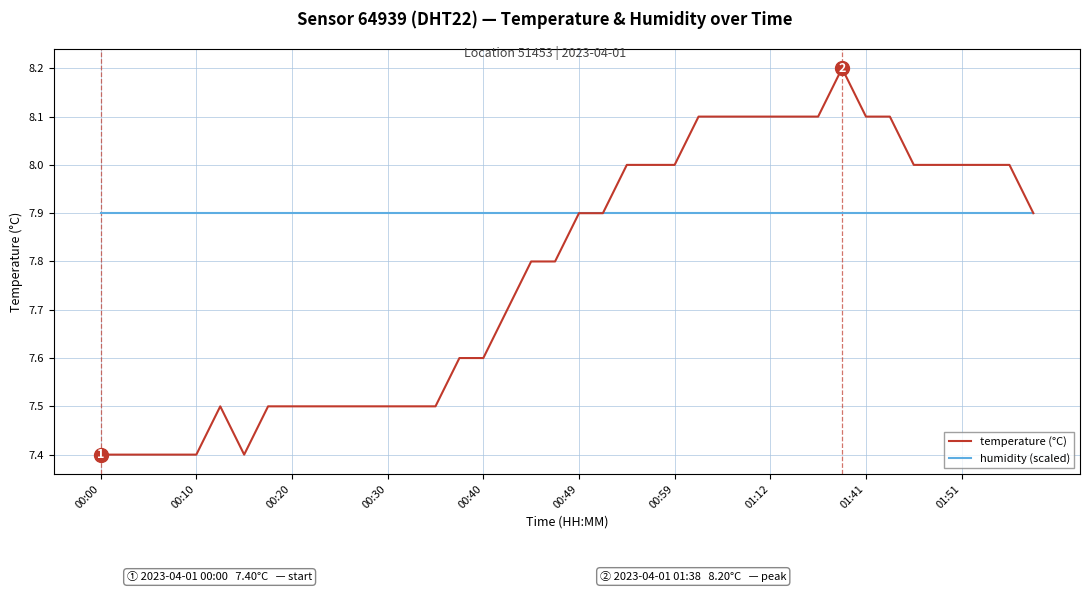

Does the chart display data point markers on the line(s)?

No